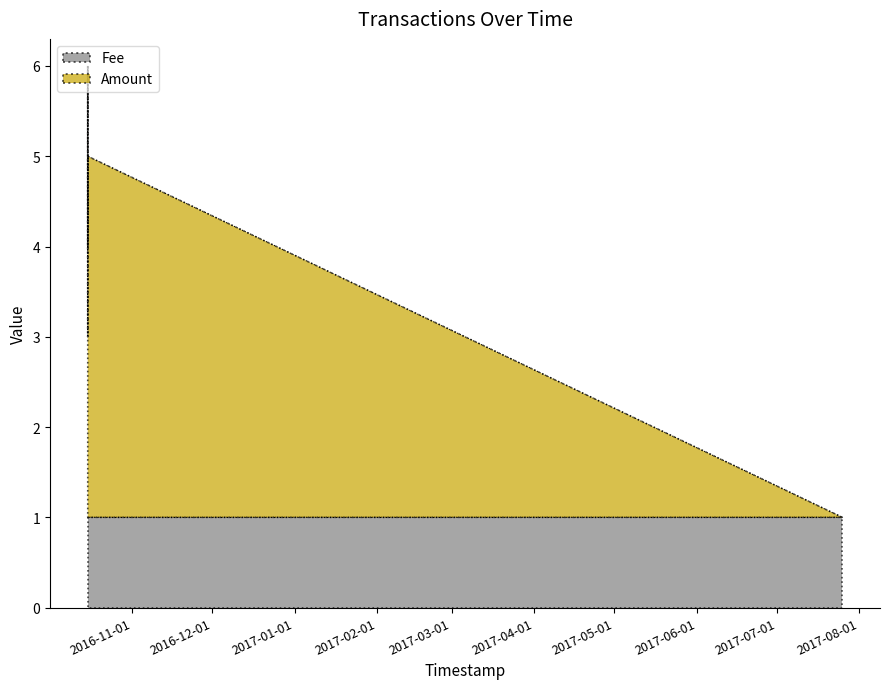

What is the label of the 5th point from the left?

2016-10-15 09:14:23